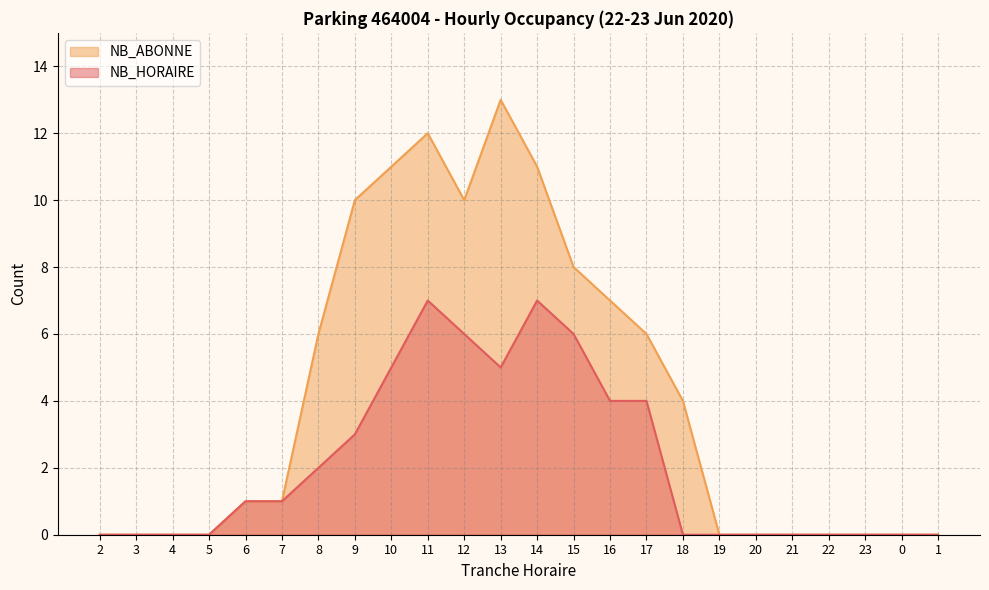

True or false: NB_ABONNE has a value of 7 at 18.

False